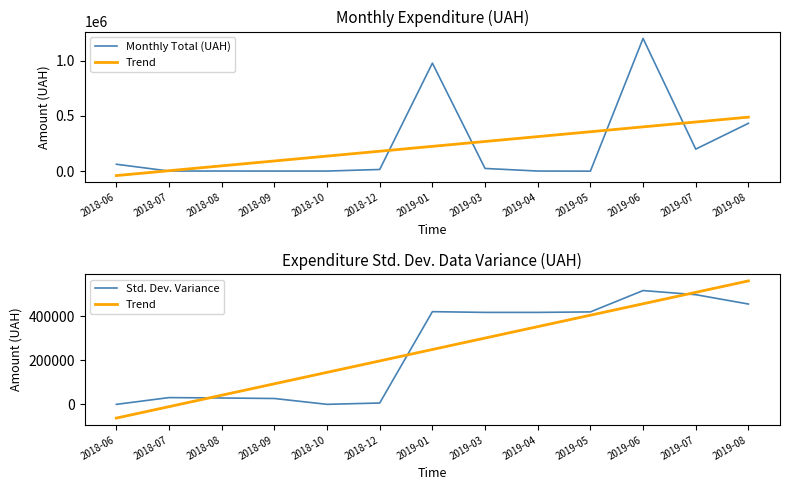

What is the difference between the second highest and second lowest values in the Trend series?

519308.9